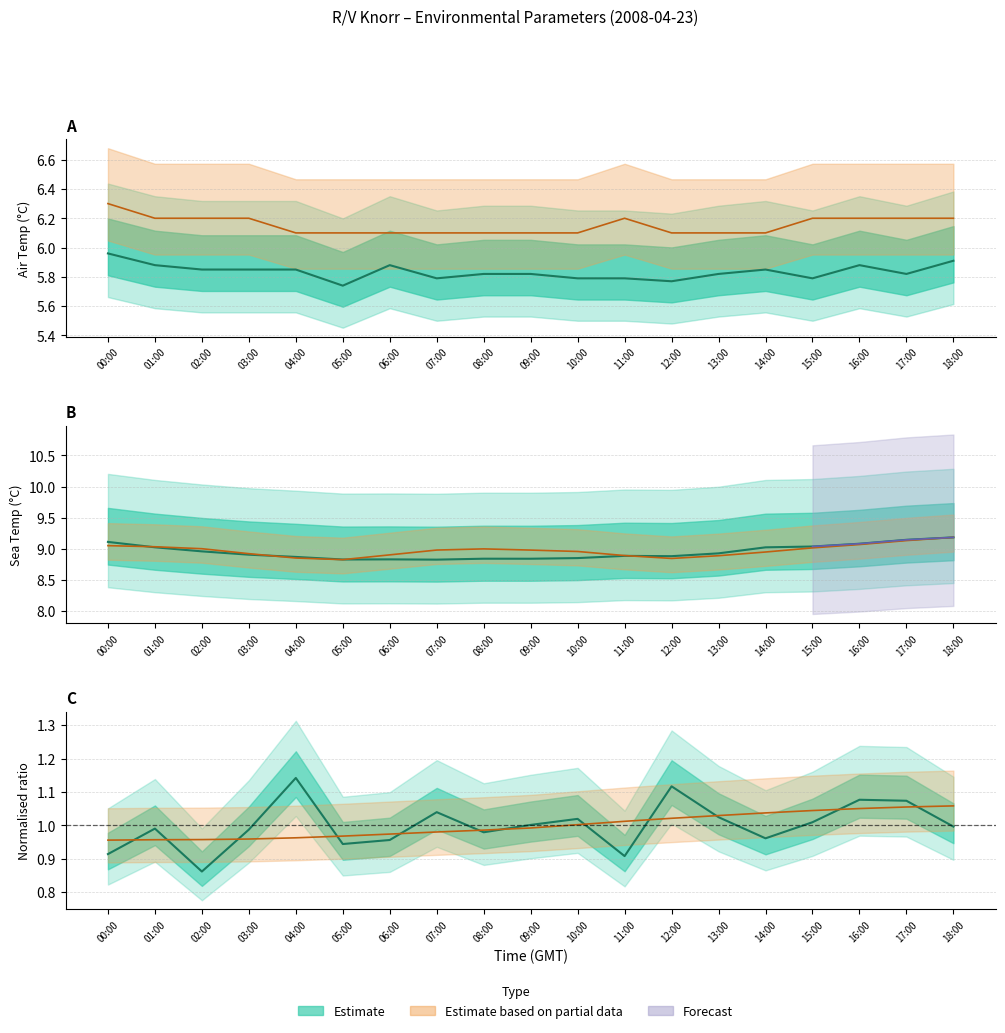

Which series has the widest spread of values?

SBE45T